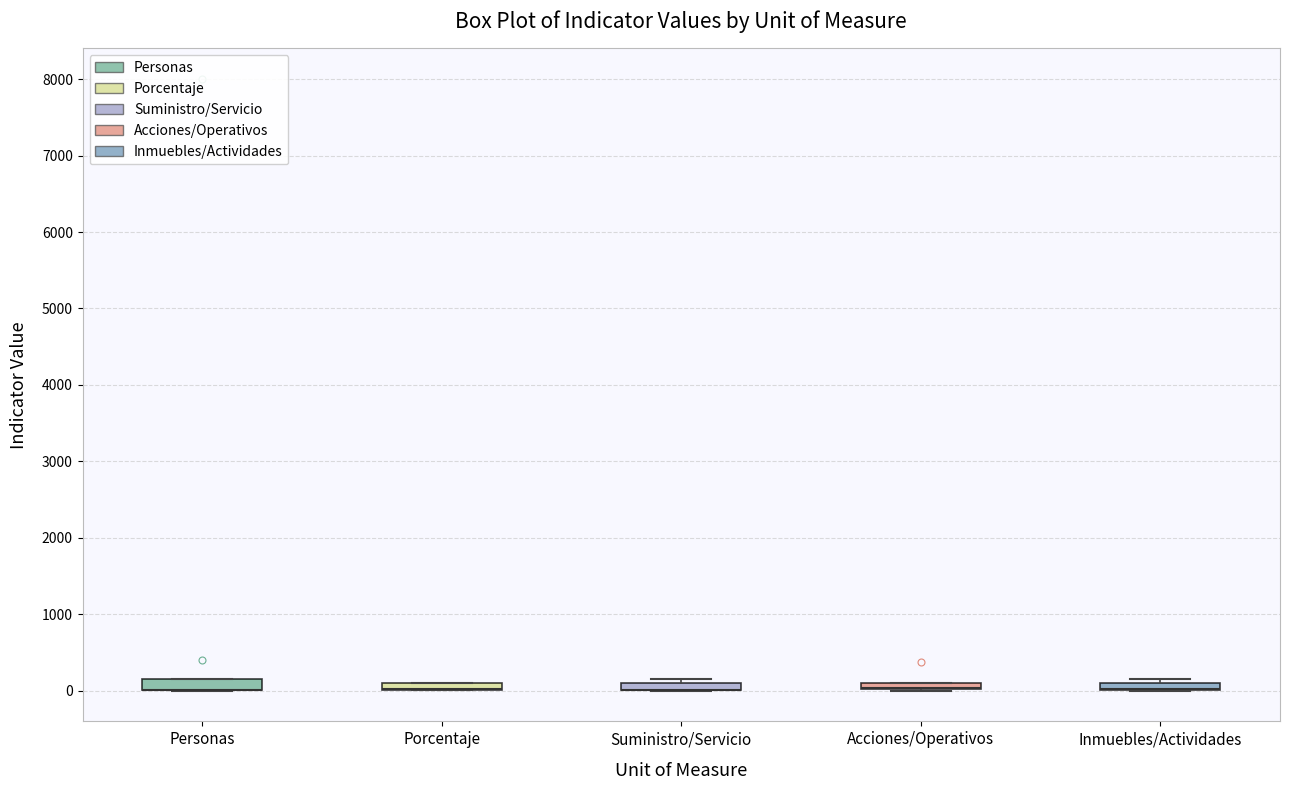

Where is the upper edge of the box for Acciones/Operativos on the y-axis? The values are not printed on the chart, so give them approximately, as read against the axis.

100